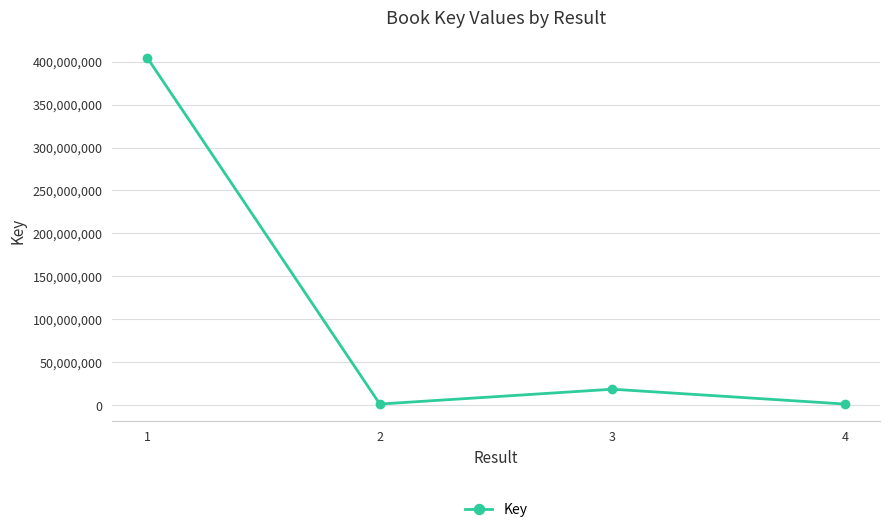

Is it true that the value at 3 is 18548088?

True